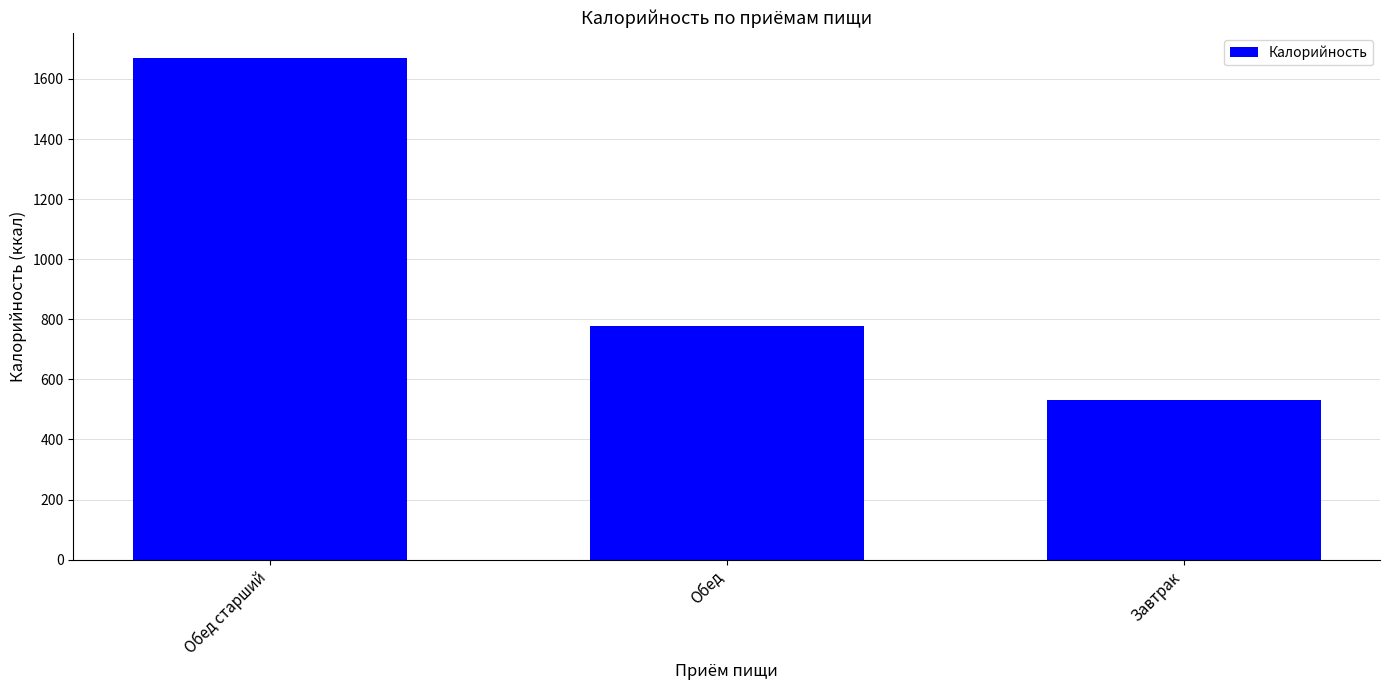

What is the change in value from Обед to Завтрак?

-246